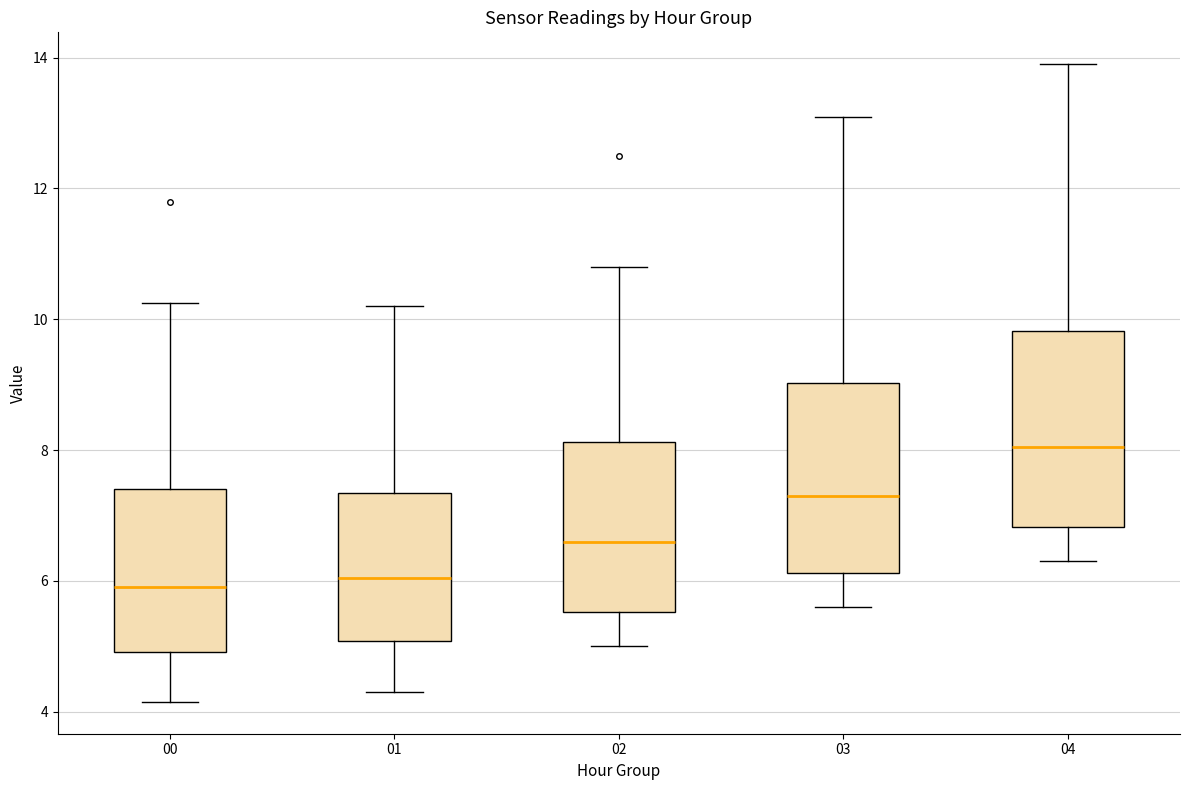

Where does the median line of the box at x = 04 sit on the y-axis? The values are not printed on the chart, so give them approximately, as read against the axis.

8.0